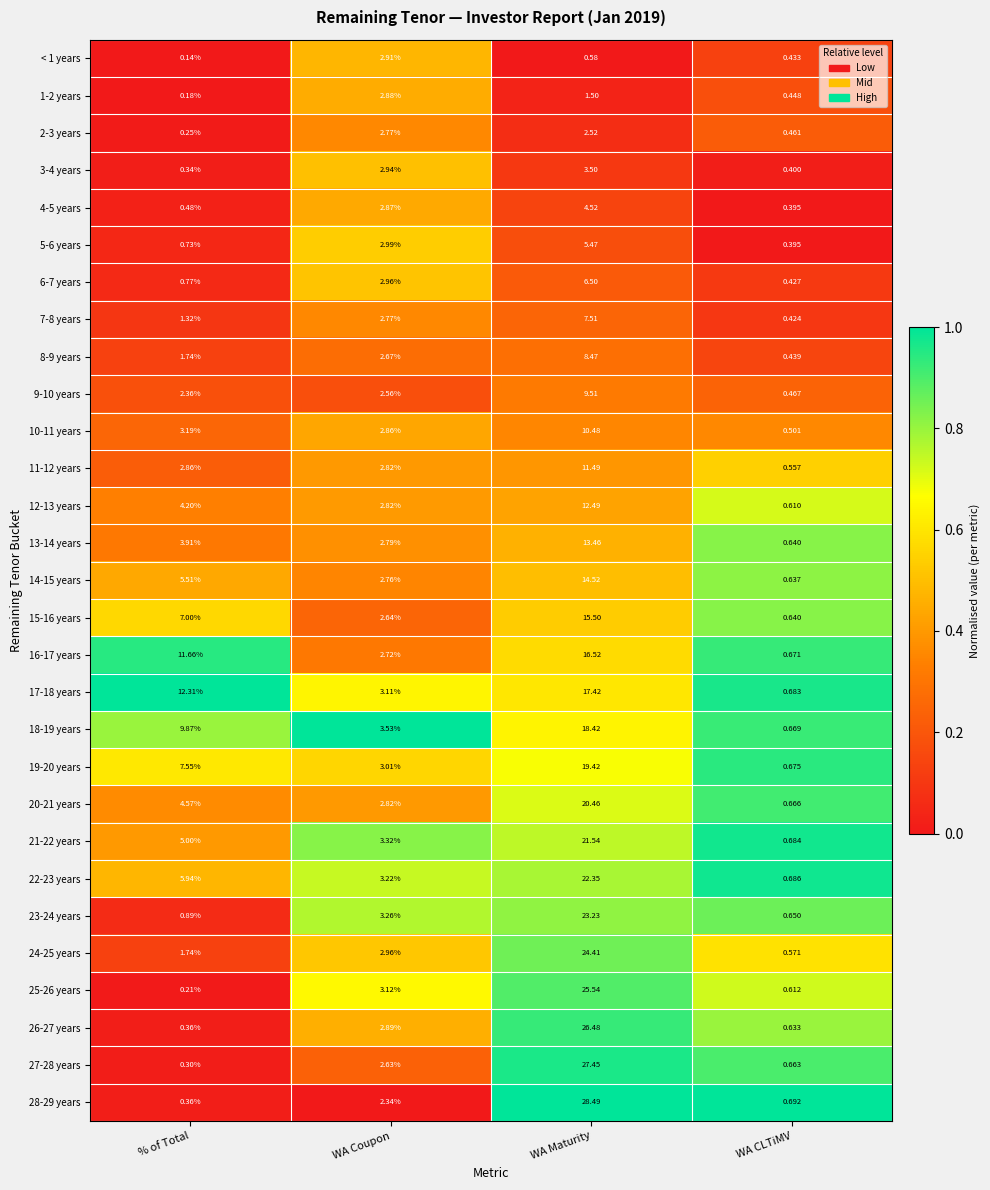

At which category does the chart reach its minimum across all series?

% of Total